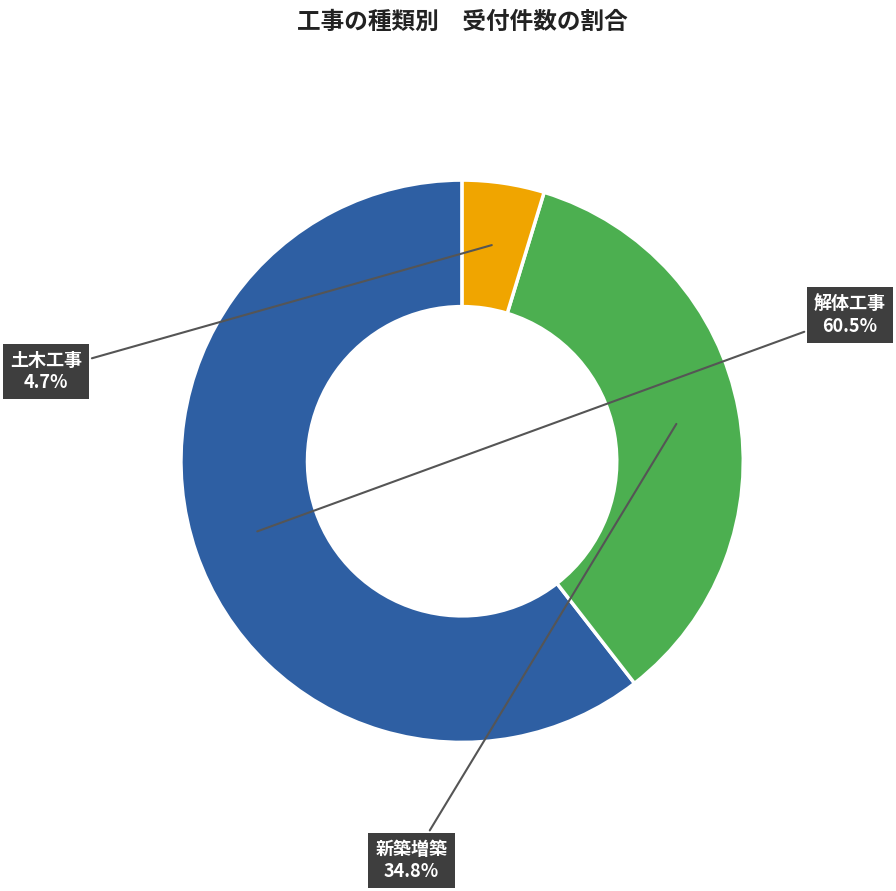

Which has a higher value, 新築増築 or 解体工事?

解体工事